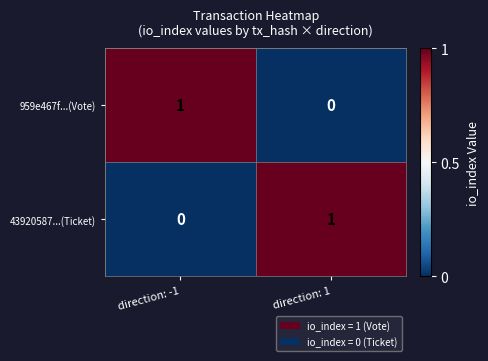

What is the spread (max minus min) of values at direction: 1?

1